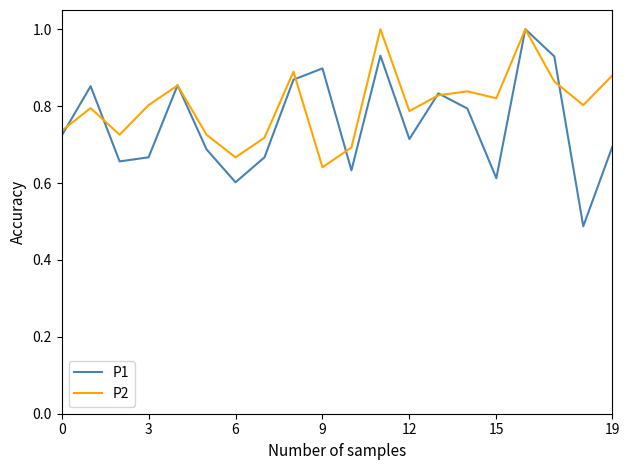

Which series has the largest total across all categories?

P2